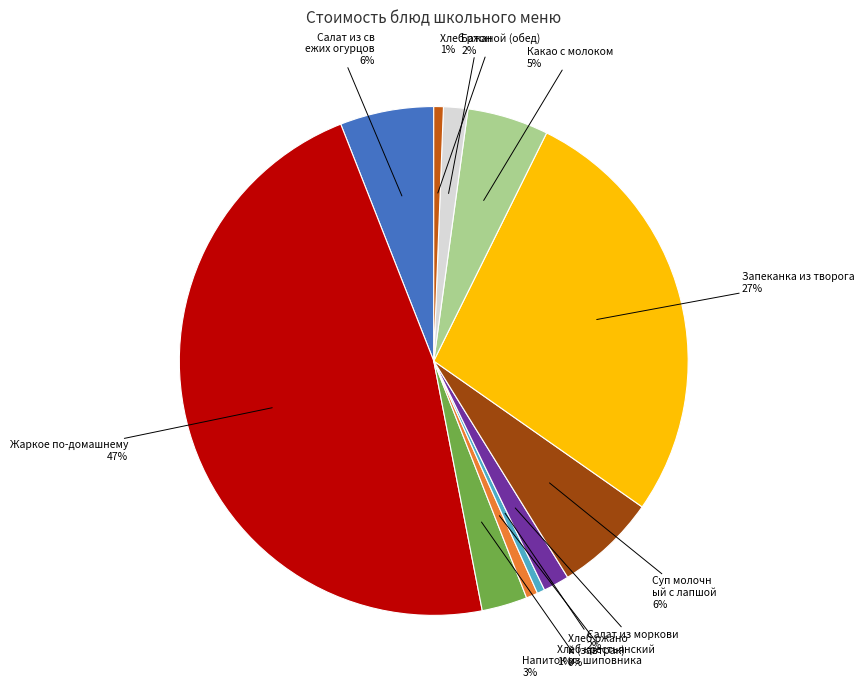

Does any single category account for the majority?

No